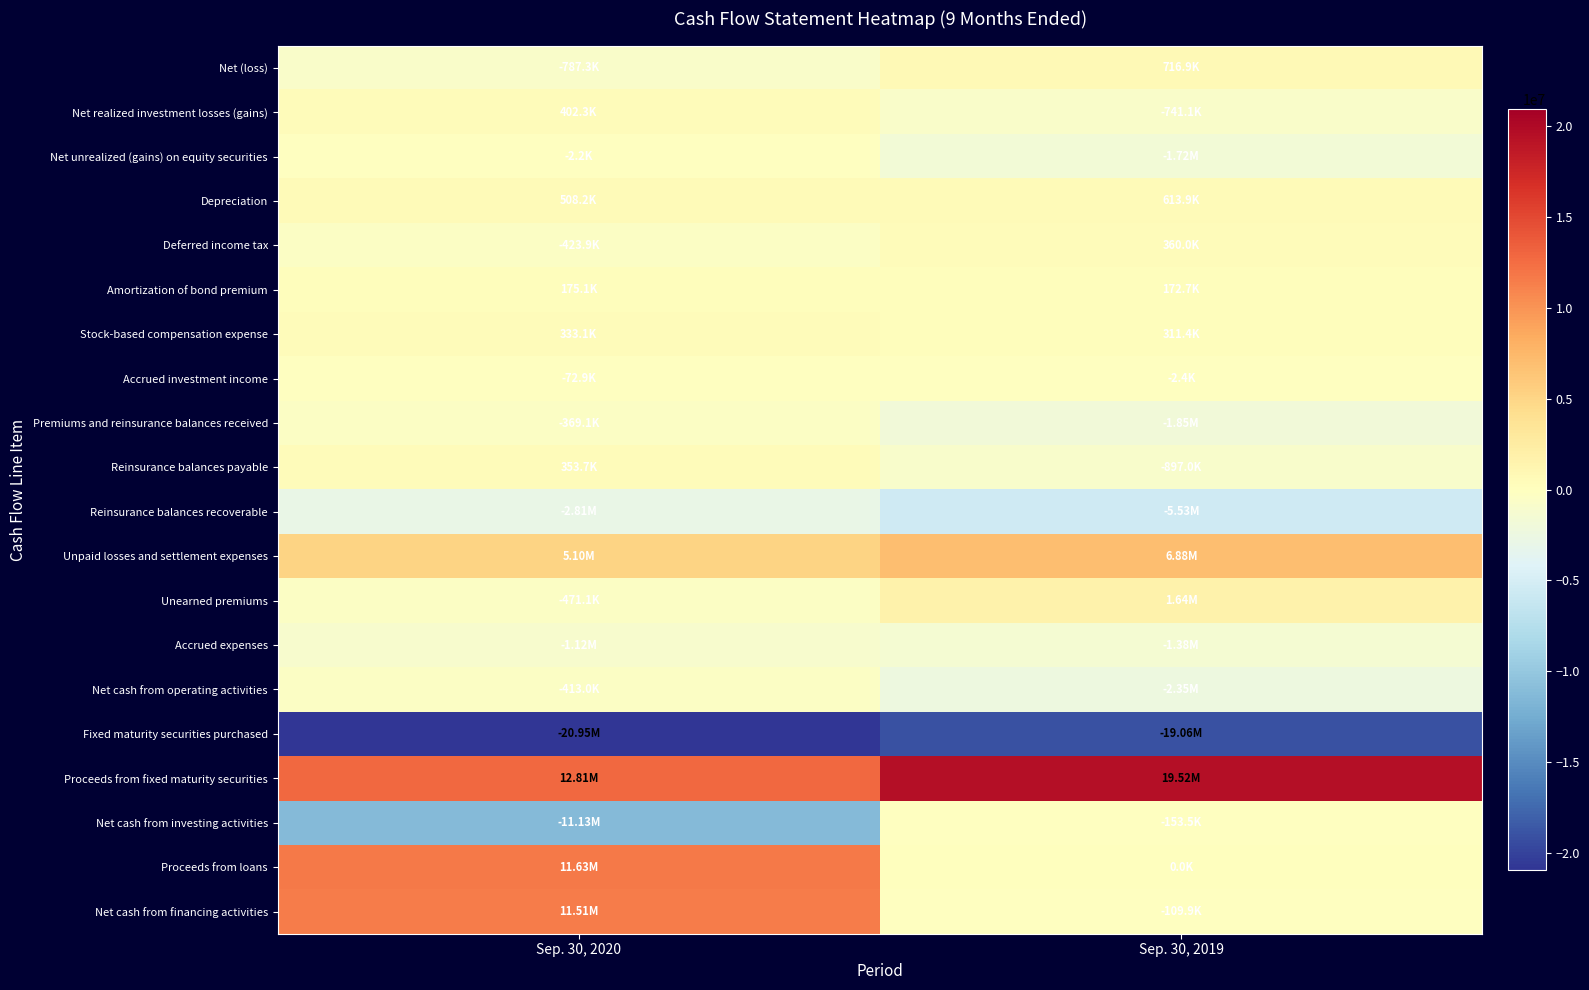

Between Sep. 30, 2020 and Sep. 30, 2019, which series saw the biggest shift?

Proceeds from loans